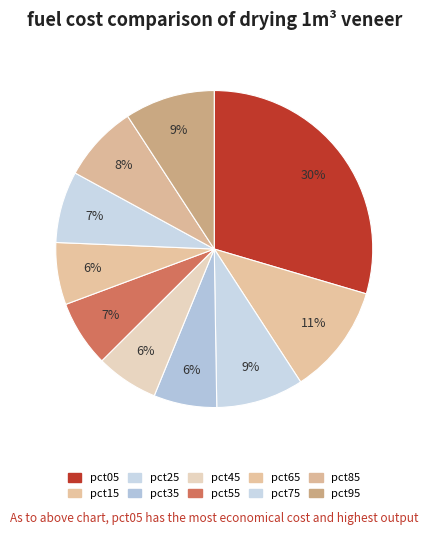

True or false: pct15 accounts for 11% of the total.

True